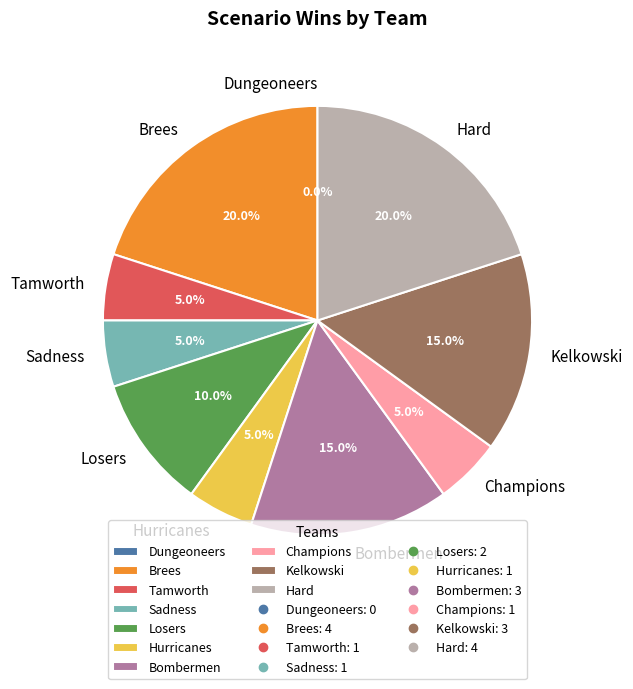

What percentage is the Kelkowski slice, to the nearest percent?

15%